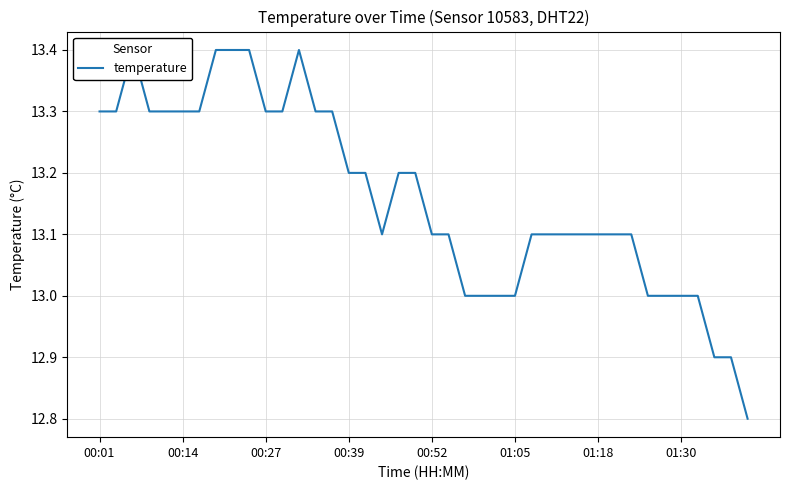

How many points are higher than both their immediate neighbors (excluding endpoints)?

2